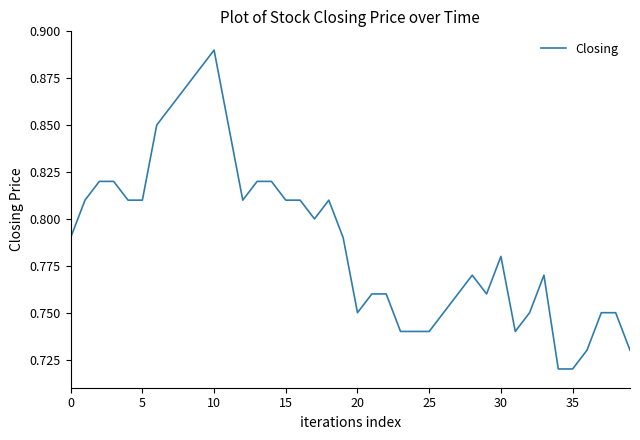

What is the sum of all values?

31.5